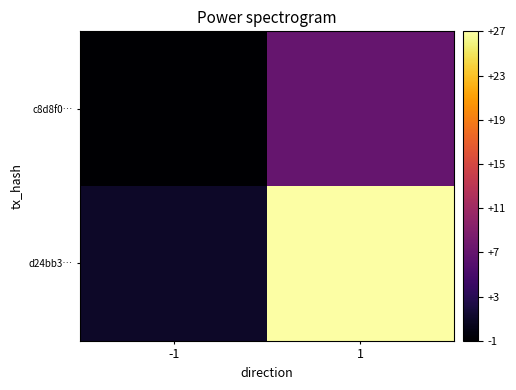

List the series in order of their overall mean, lowest first.

c8d8f0…, d24bb3…